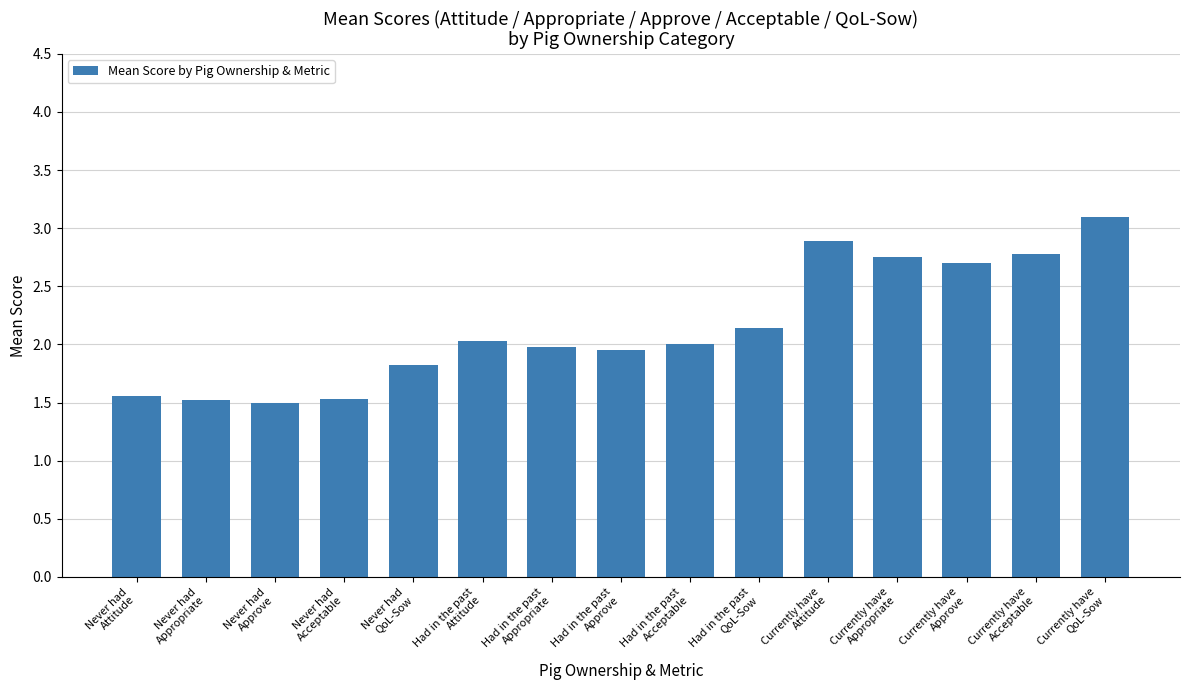

What is the minimum value shown in the chart?

1.5